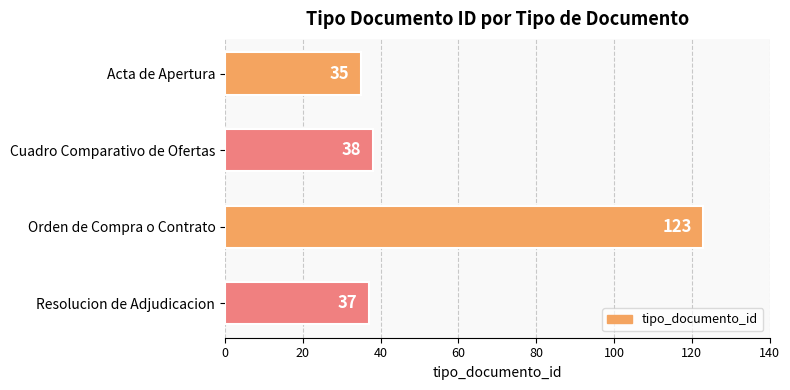

Reading top to bottom, what are all the values shown in this chart?

35	38	123	37